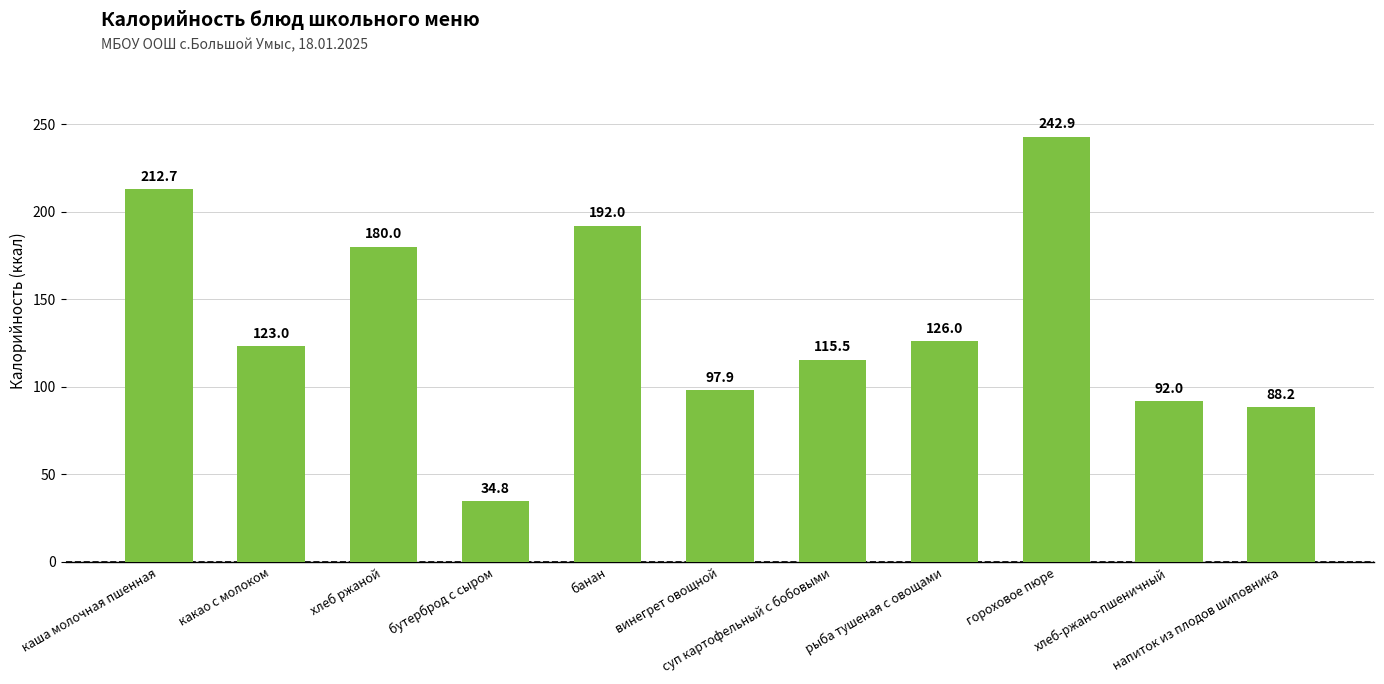

What is the label of the 5th bar from the right?

суп картофельный с бобовыми